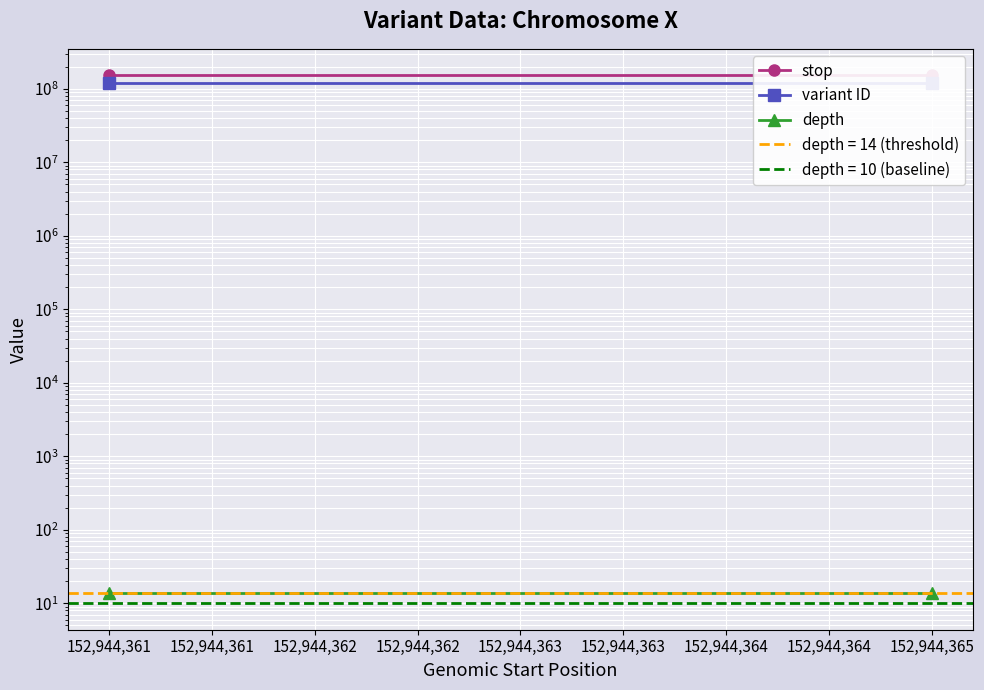

Which series changed the most between 152,944,361 and 152,944,365?

stop